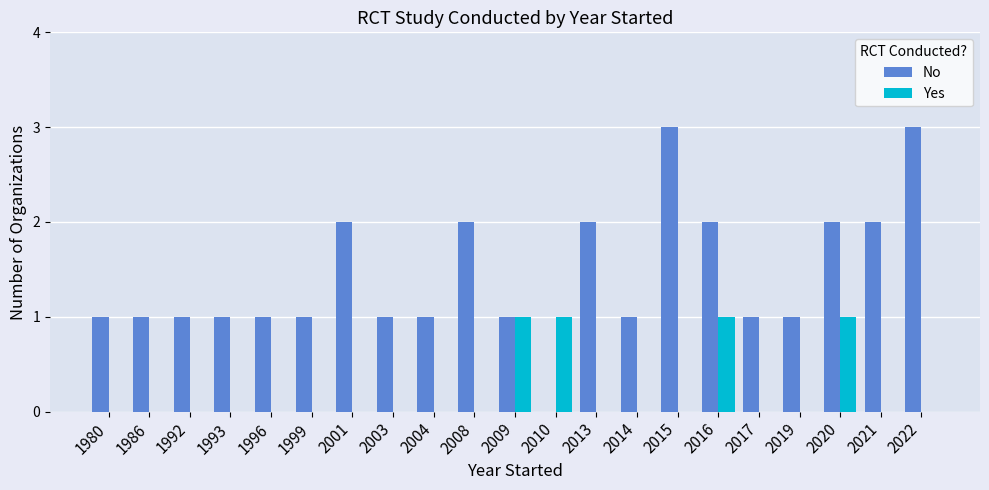

What value does the No series have at 2003?

1